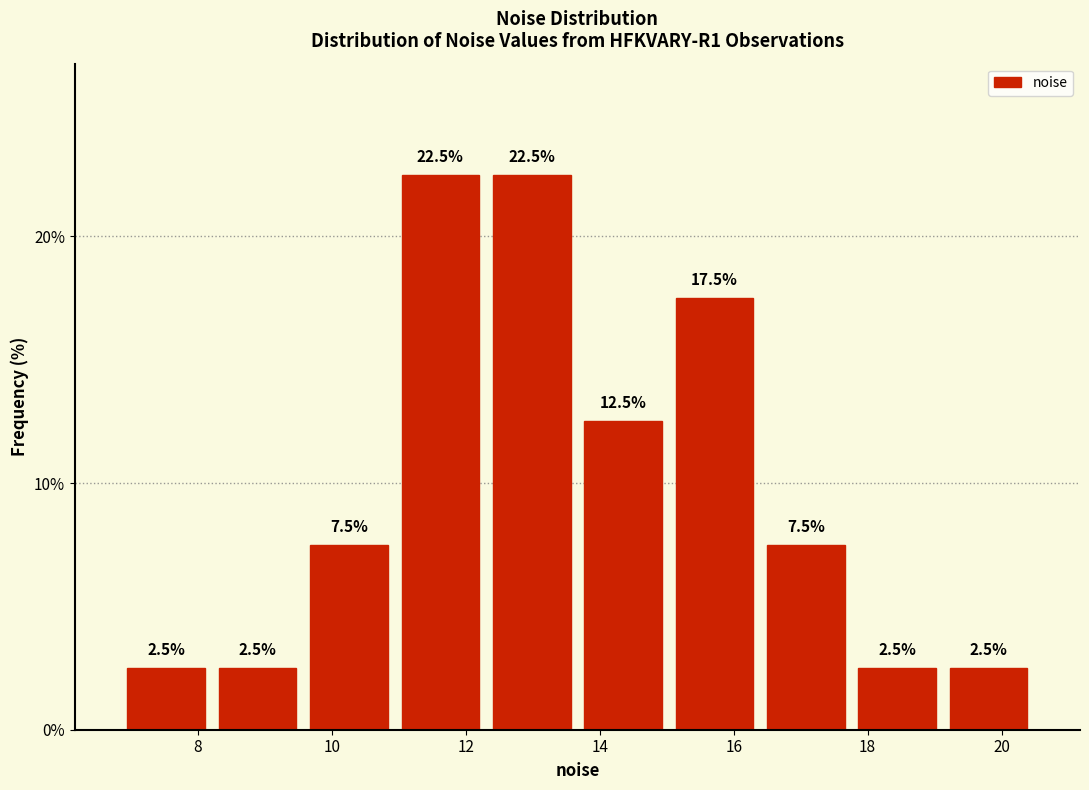

Reading left to right, transcribe this chart: for each bar, give the range it covers on the x-axis and its height. The bar edges are not printed on the chart, so give them approximately, as read against the axis.

6.8 to 8.2: 2.5
8.2 to 9.6: 2.5
9.6 to 11.0: 7.5
11.0 to 12.4: 22.5
12.4 to 13.6: 22.5
13.6 to 15.0: 12.5
15.0 to 16.4: 17.5
16.4 to 17.8: 7.5
17.8 to 19.2: 2.5
19.2 to 20.4: 2.5